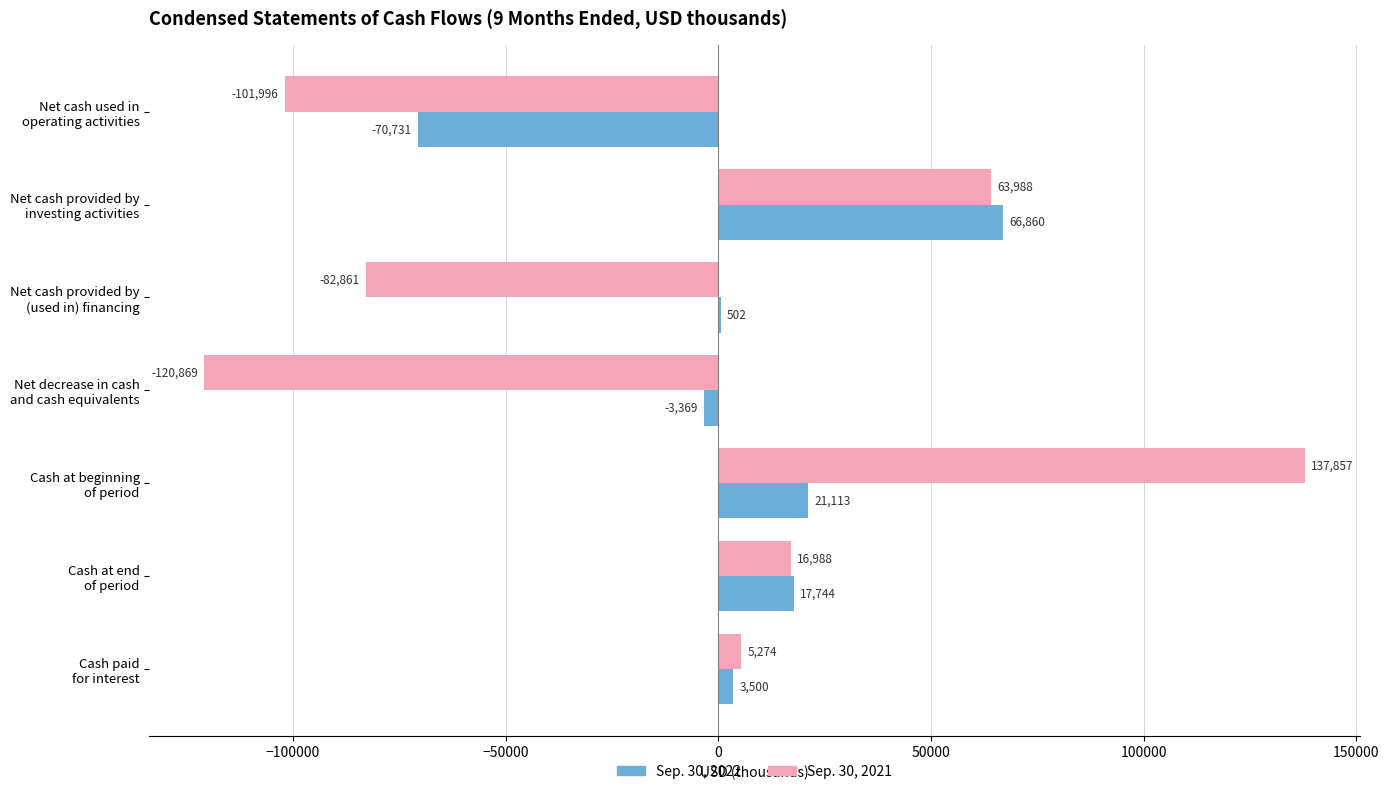

At which category does the chart reach its peak across all series?

Cash at beginning
of period